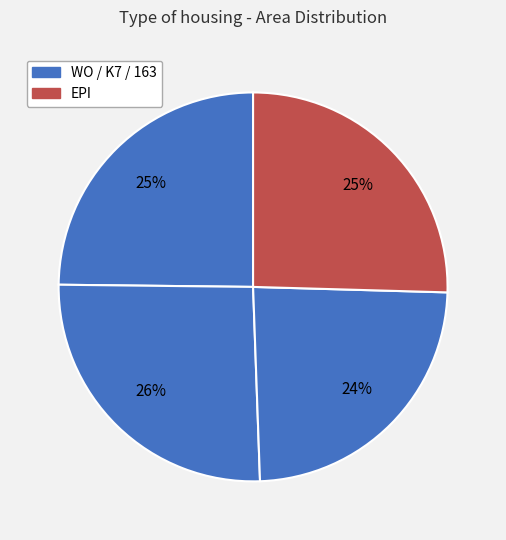

How many slices are in this pie chart?

4